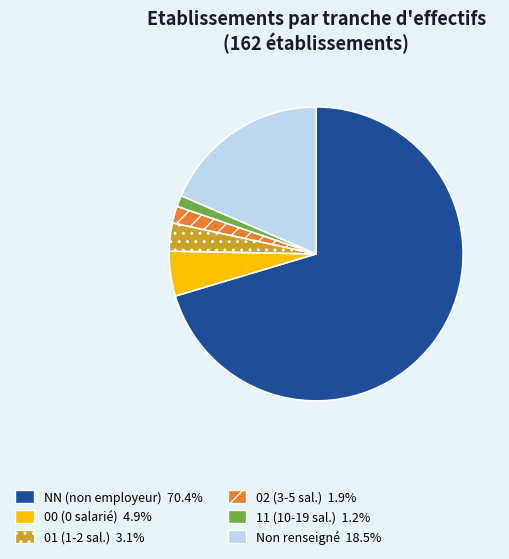

Does any single category account for the majority?

Yes